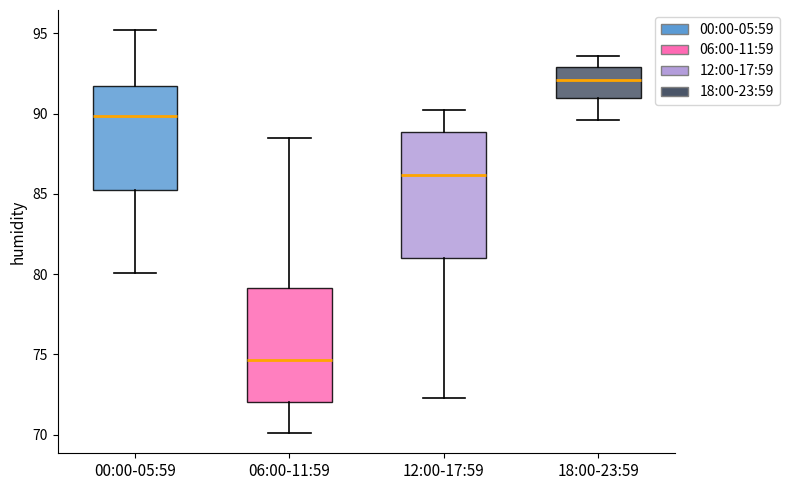

Reading left to right, read every box against the y-axis: the position of its median line, the range the box covers, and the ends of its whiskers. The values are not printed on the chart, so give them approximately, as read against the axis.

00:00-05:59: median 90.0, box 85.5 to 91.5, whiskers 80.0 to 95.0
06:00-11:59: median 74.5, box 72.0 to 79.0, whiskers 70.0 to 88.5
12:00-17:59: median 86.0, box 81.0 to 89.0, whiskers 72.5 to 90.0
18:00-23:59: median 92.0, box 91.0 to 93.0, whiskers 89.5 to 93.5